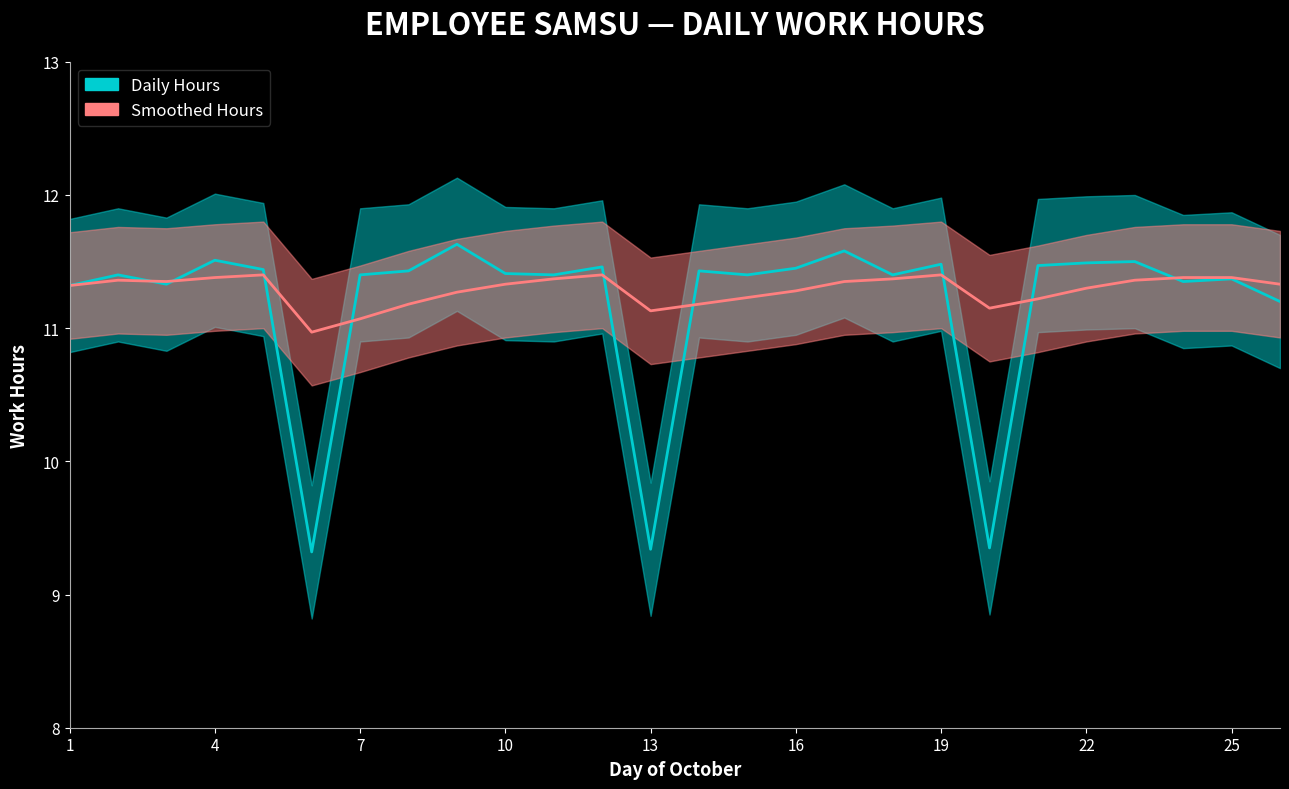

List the series in order of their overall mean, highest first.

Smoothed Hours line, Daily Hours line